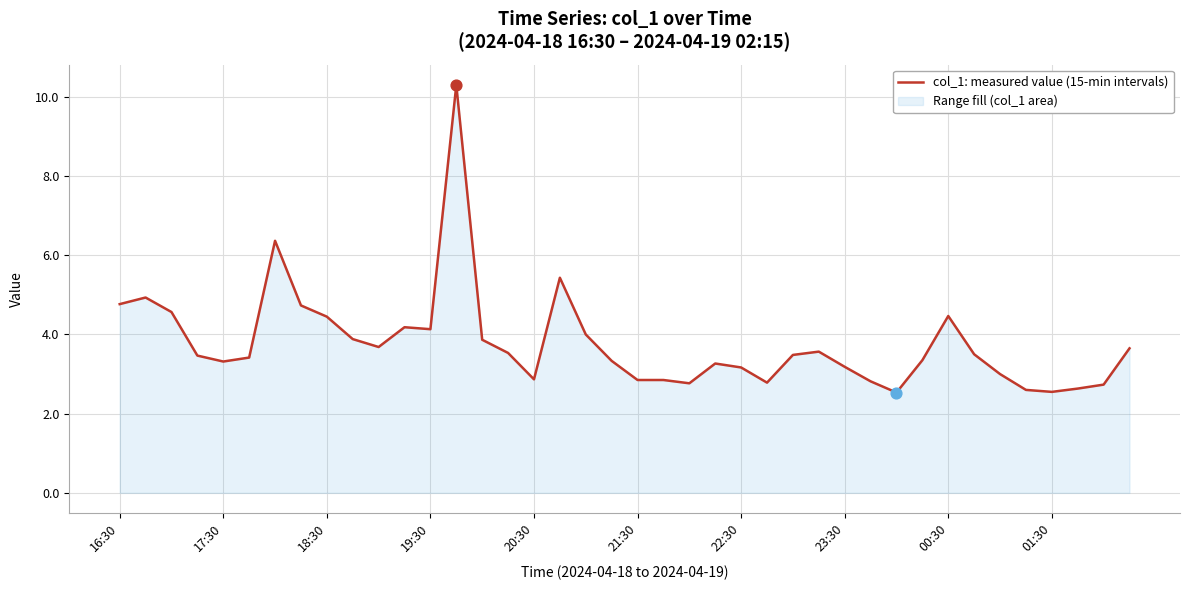

Between 16:30 and 19, which is larger?

16:30